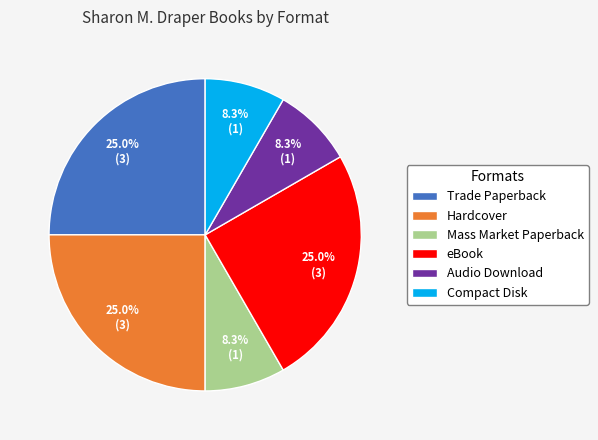

What percentage is NOT represented by eBook?

75.0%